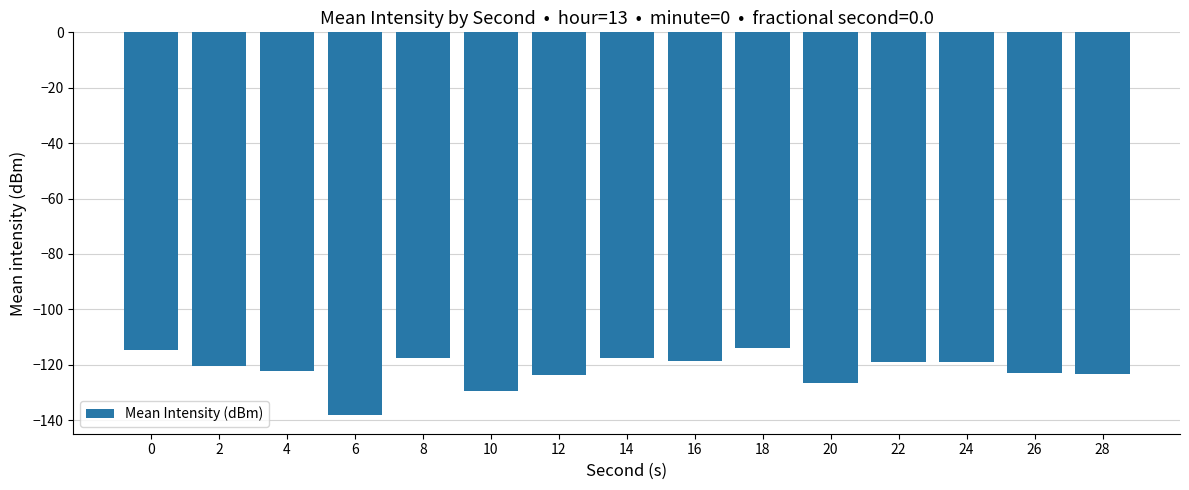

Read the value at 12.

-123.7